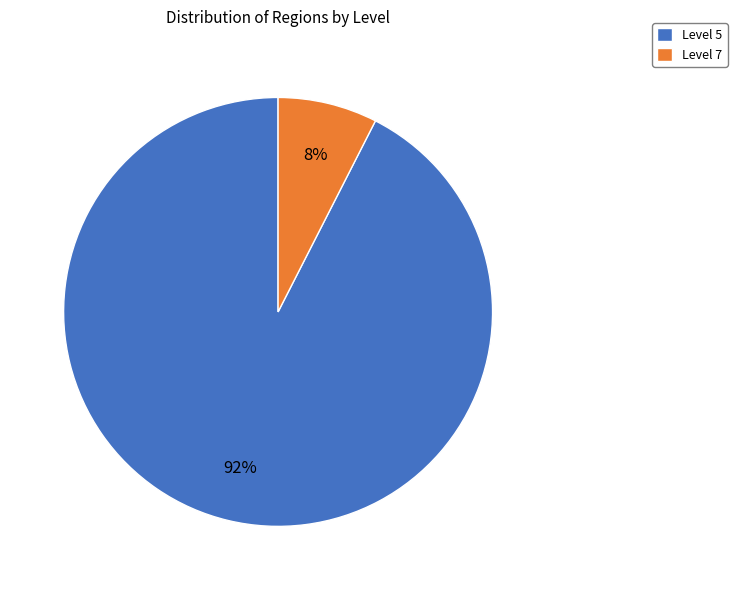

Between Level 7 and Level 5, which is larger?

Level 5